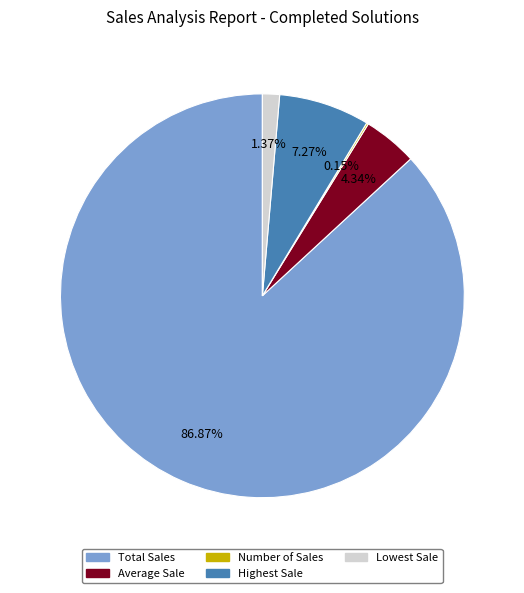

Approximately how many times larger is the value at Total Sales compared to Average Sale?

20.0